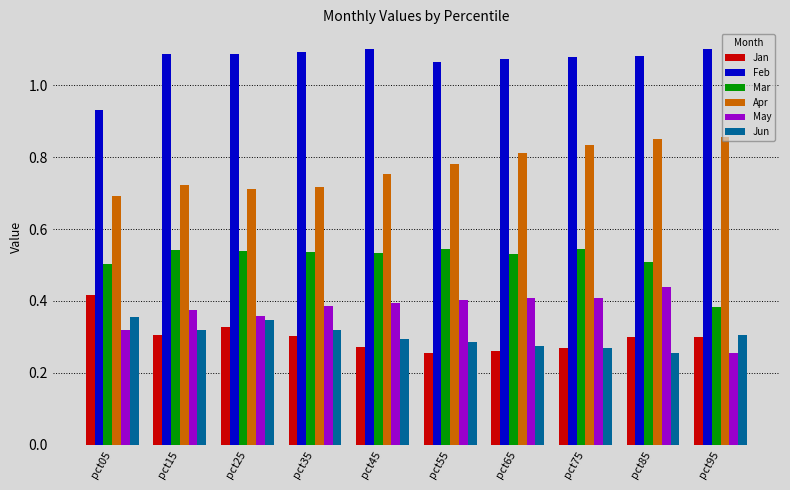

Is the value of Mar at pct15 greater than the value of Jun at pct95?

Yes